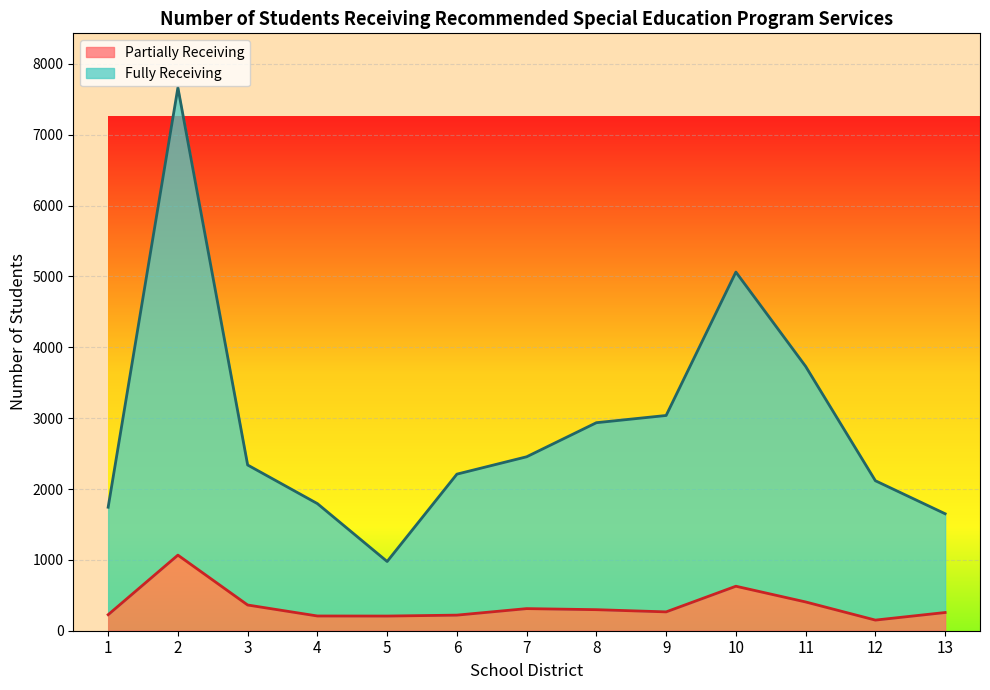

True or false: Fully Receiving and Partially Receiving cross at least once.

False